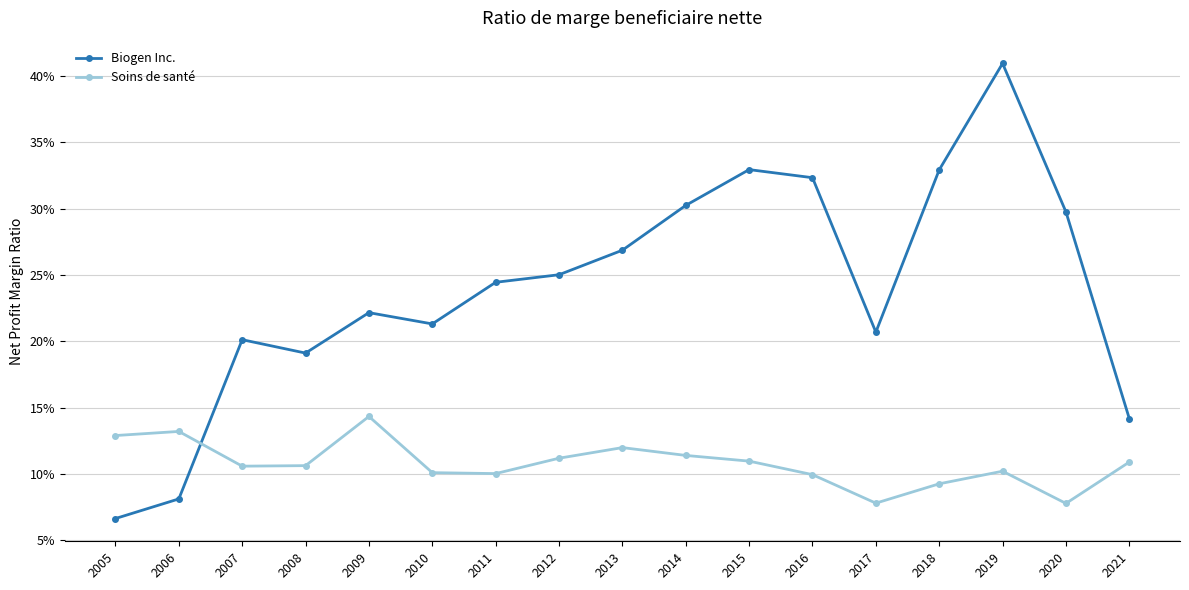

Rank the series by their maximum value, from lowest to highest.

Soins de santé, Biogen Inc.